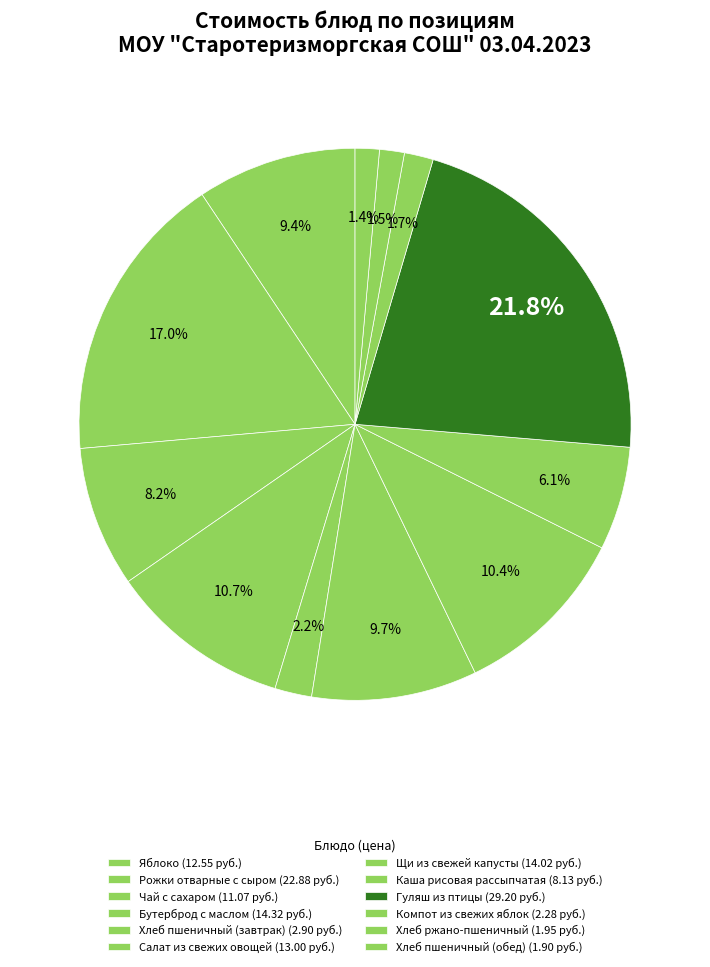

What percentage is the Яблоко slice, to the nearest percent?

9%